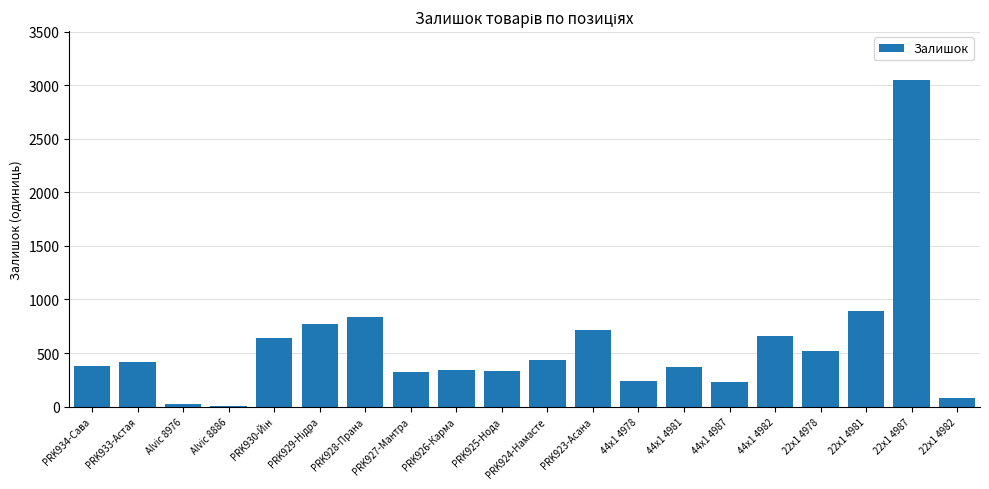

What is the maximum value shown in the chart?

3048